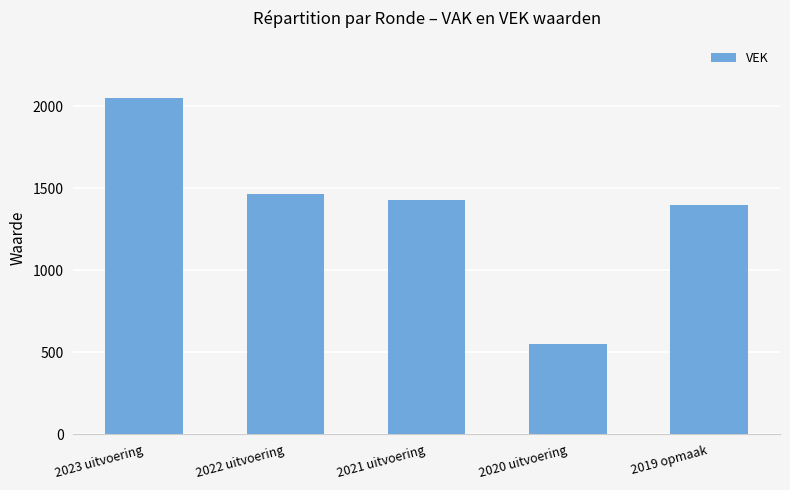

What is the difference between the maximum and minimum values?

1498